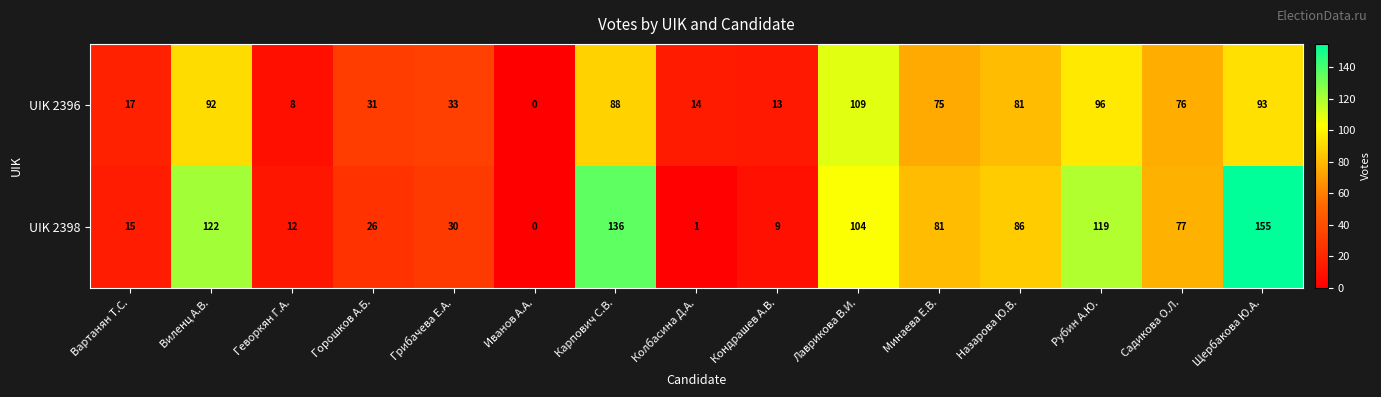

What is the sum of the UIK 2396 values at Иванов А.А. and Виленц А.В.?

92